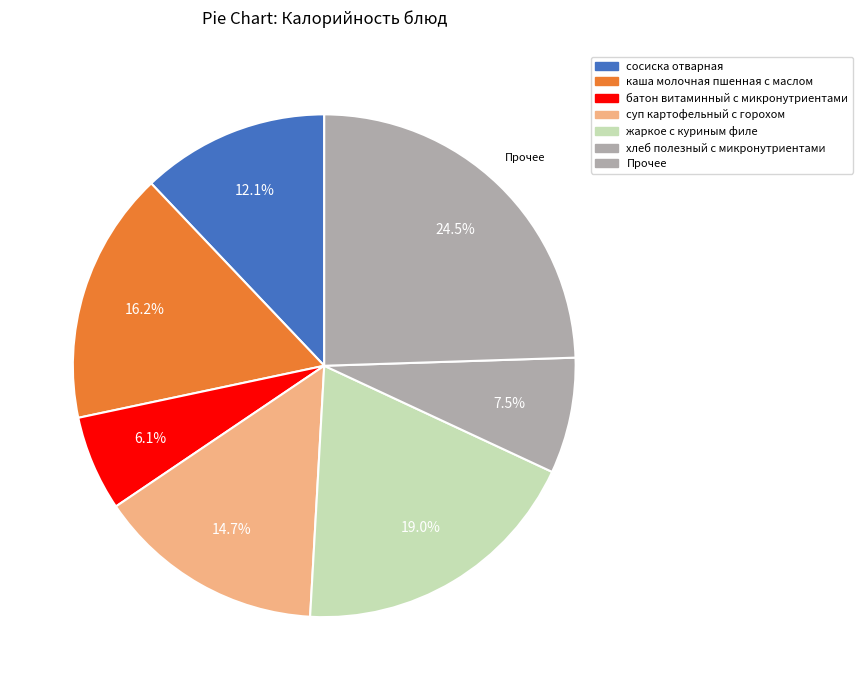

Count the number of slices in the pie.

7